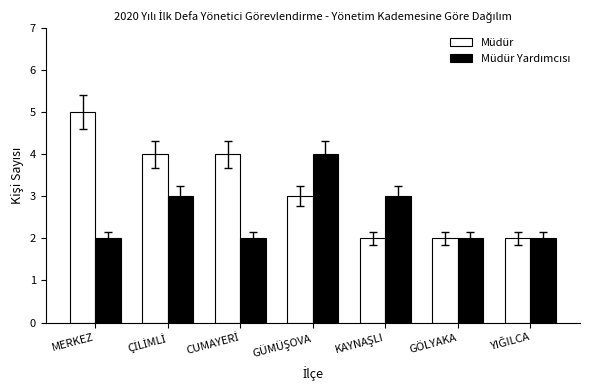

What is the highest value of the Müdür series?

5